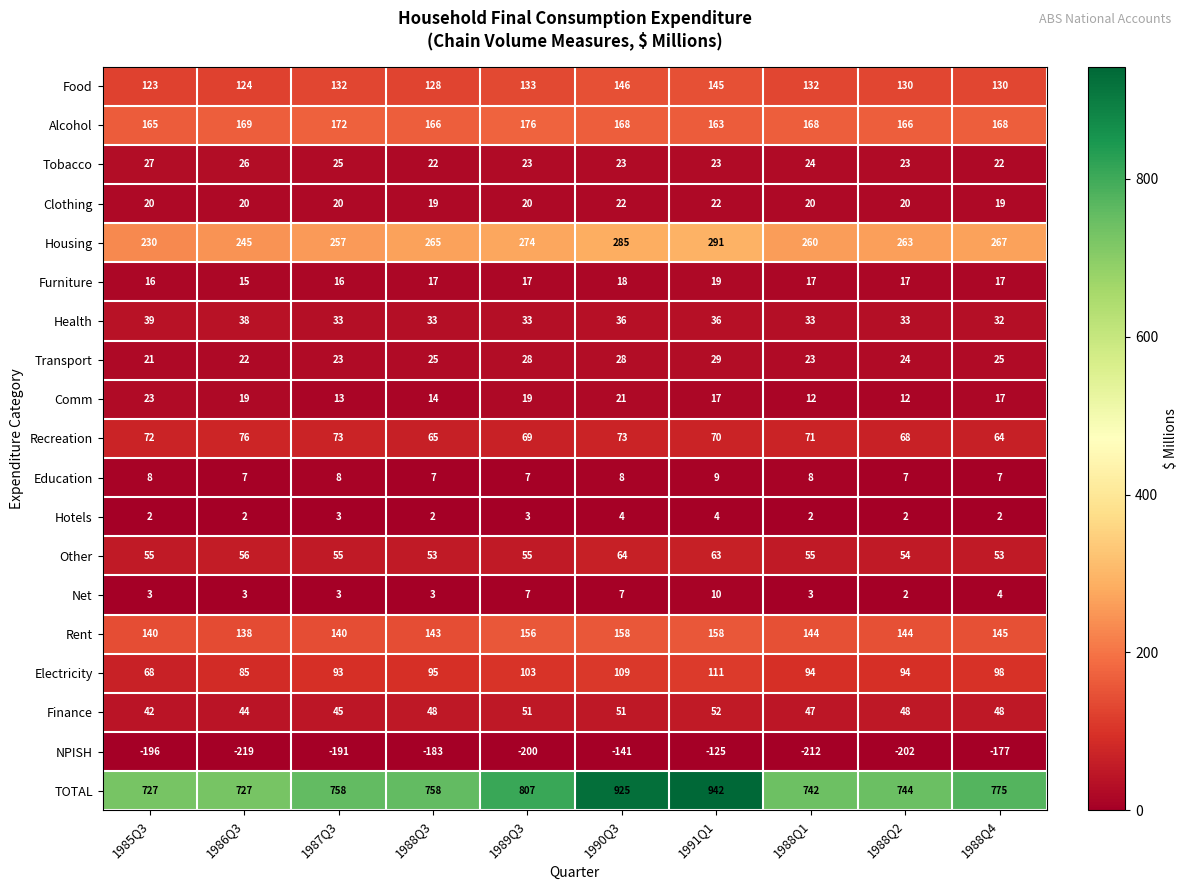

What is the spread (max minus min) of values at 1986Q3?

946